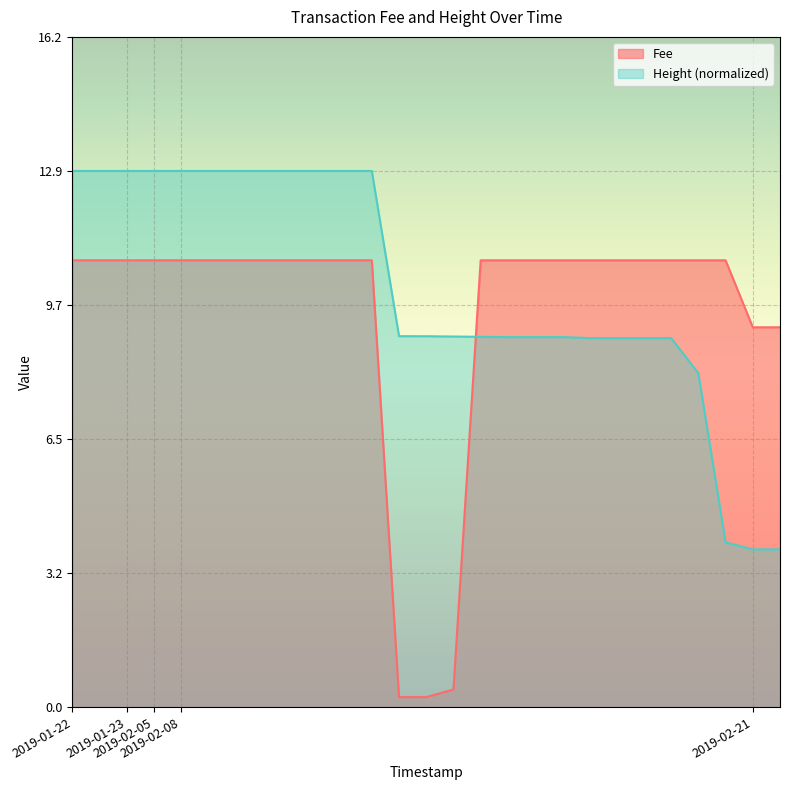

What is the average value of the Fee series?

9.5